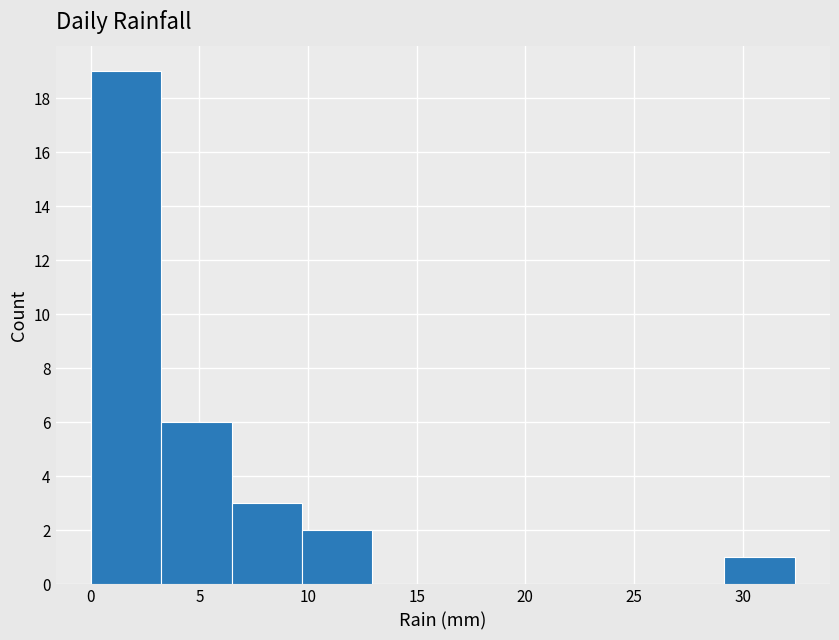

Which range on the x-axis has the tallest bar?

0.0 to 3.0